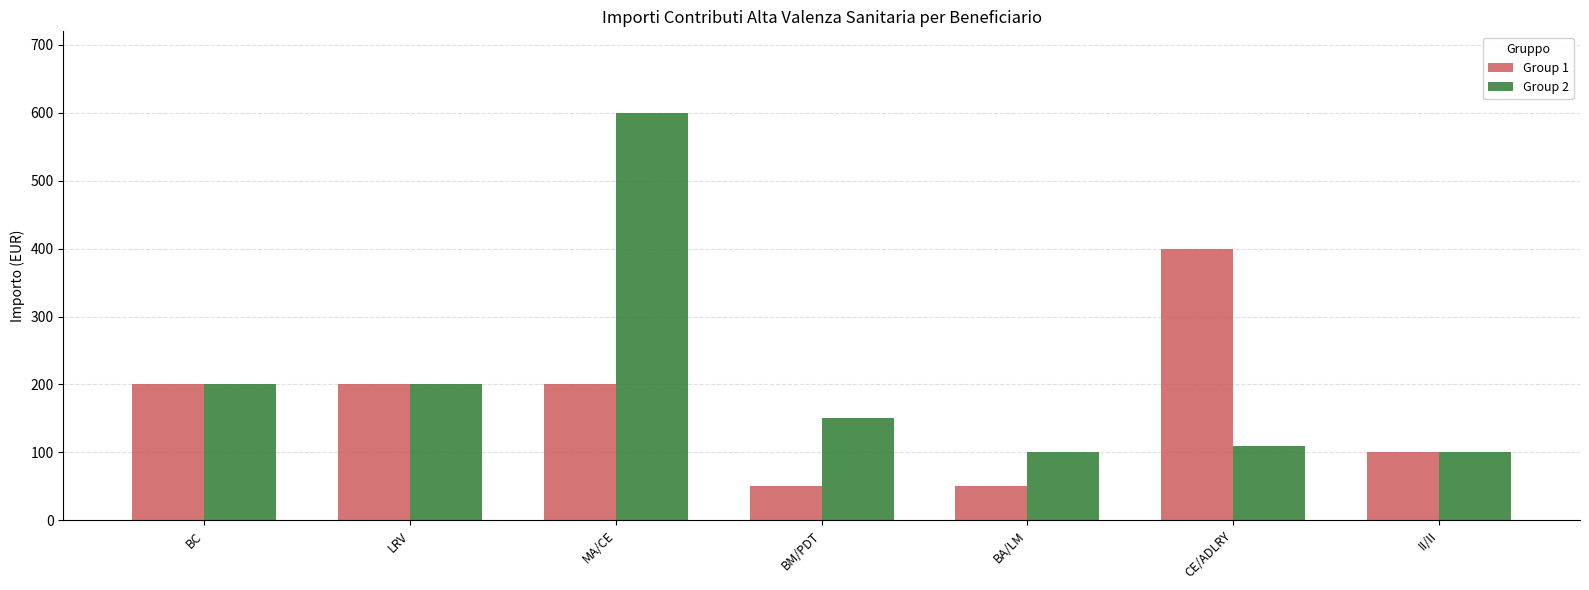

What is the value of the Group 1 bar at the 7th from the left?

100.0